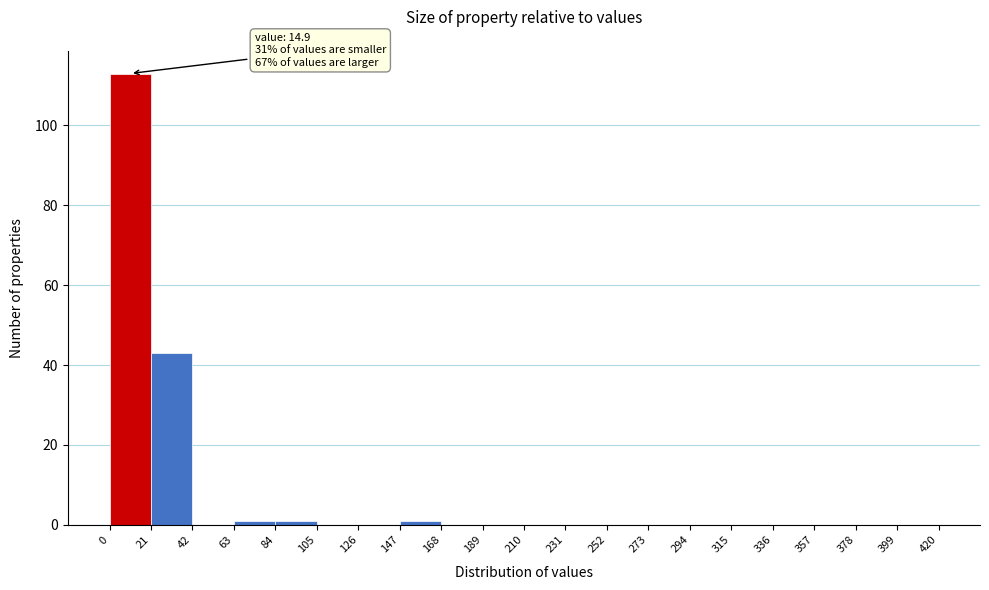

Over which range of the x-axis is the bar tallest?

0 to 21